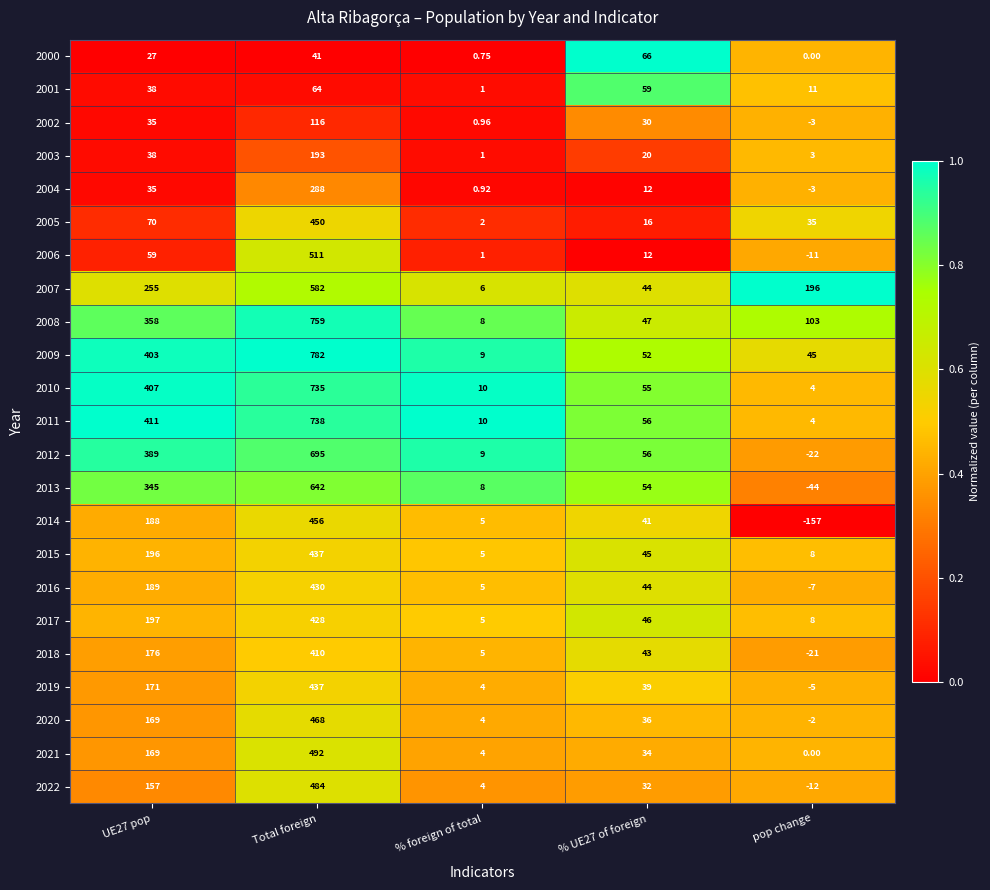

At which label does 2014 reach its peak?

Total foreign